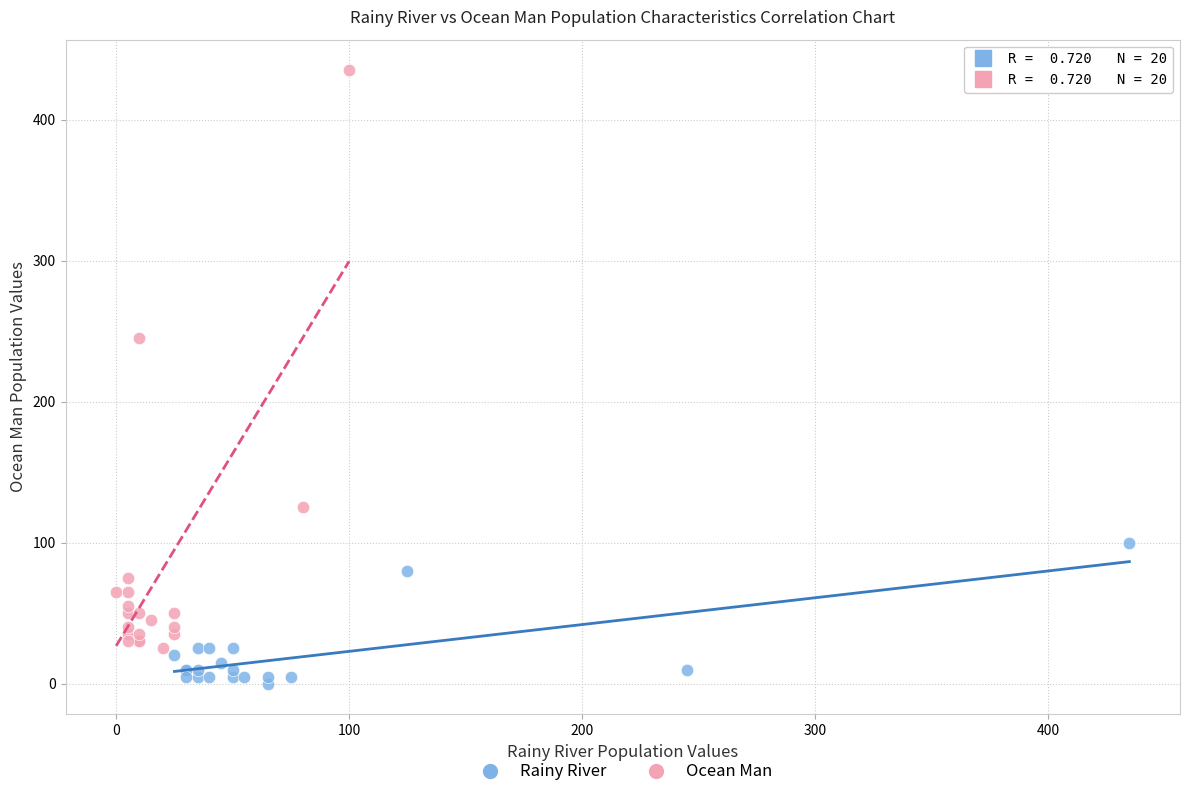

Which series has the largest Y range (max minus min)?

Ocean Man